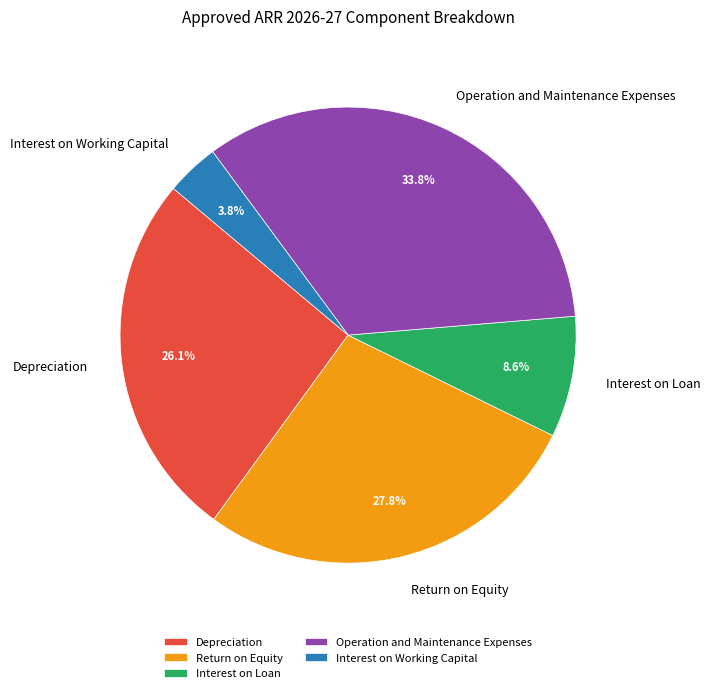

Which slice is the largest?

Operation and Maintenance Expenses